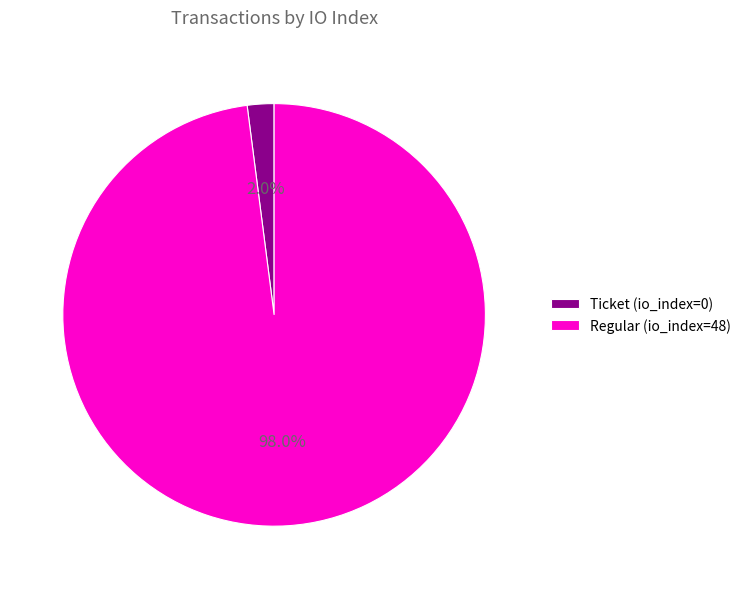

Which slice is the smallest?

Ticket (io_index=0)